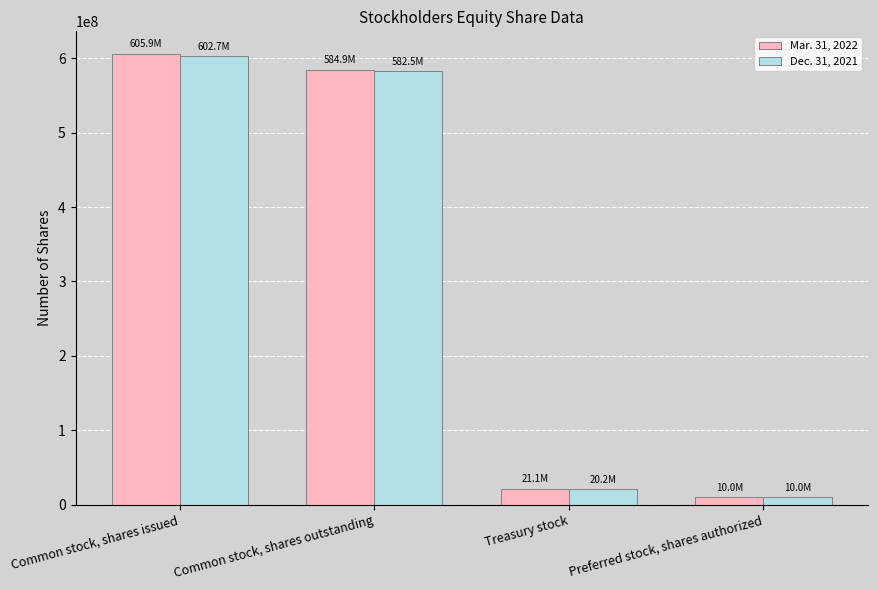

At which category is the sum across all series the highest?

Common stock, shares issued